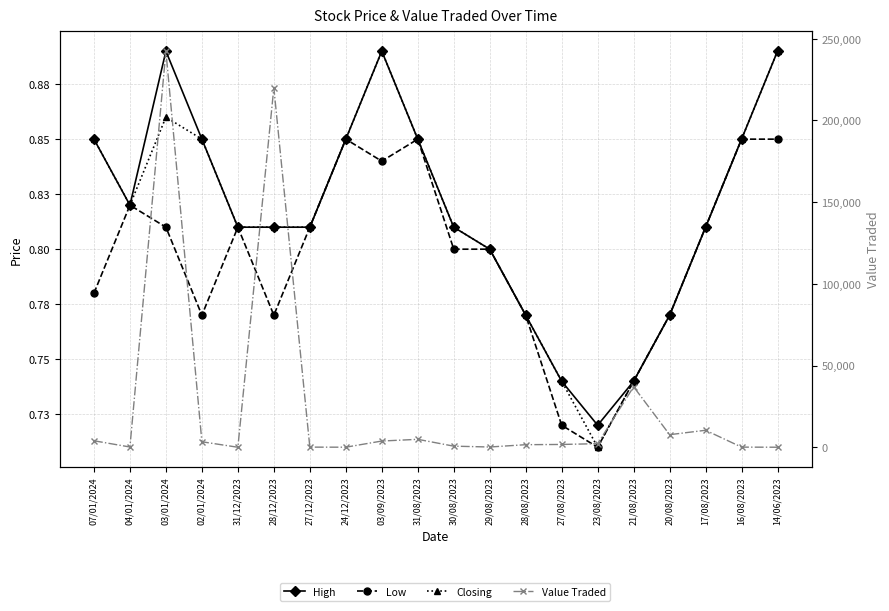

What are all the series names shown in the legend?

High, Low, Closing, Value Traded